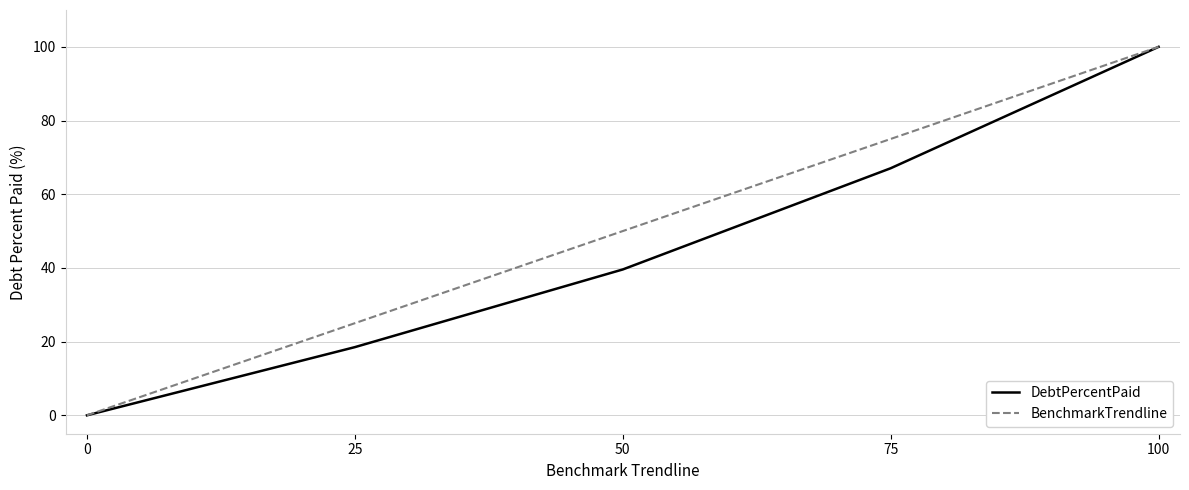

Is the value of BenchmarkTrendline at 25 greater than the value of DebtPercentPaid at 25?

Yes